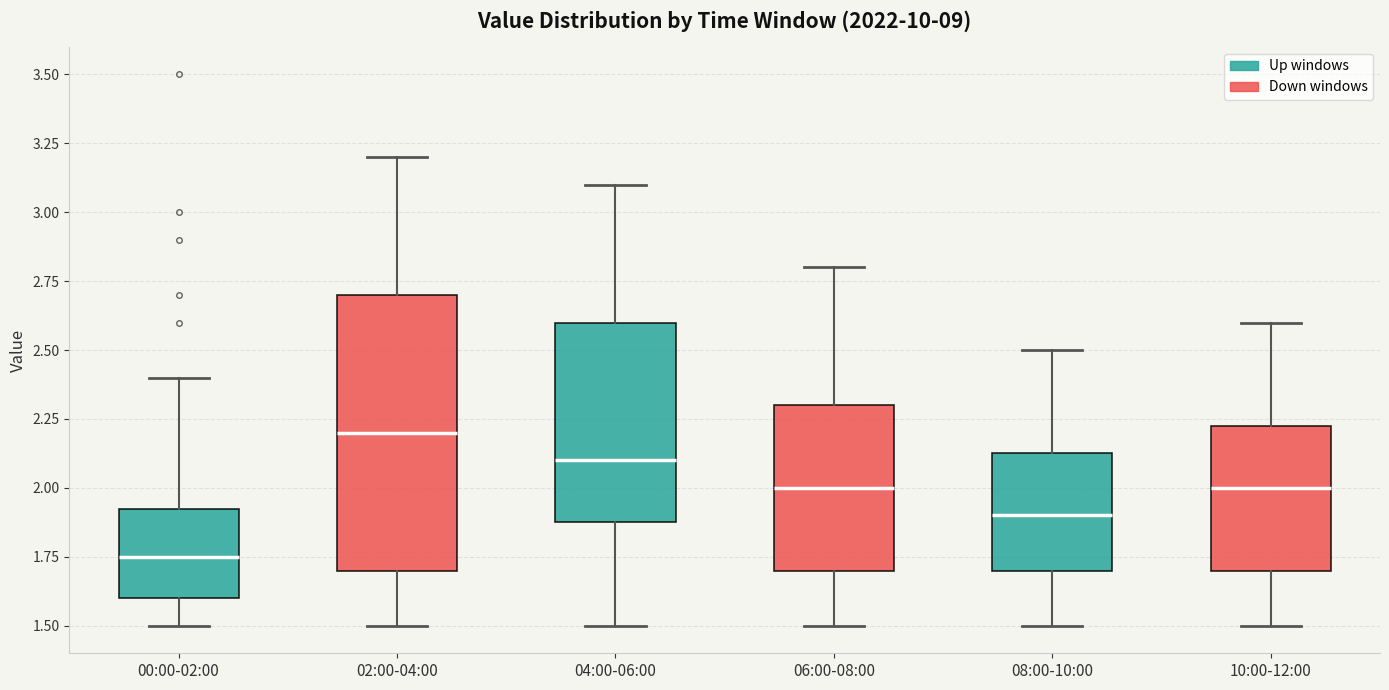

Which box's median line is the lowest?

00:00-02:00